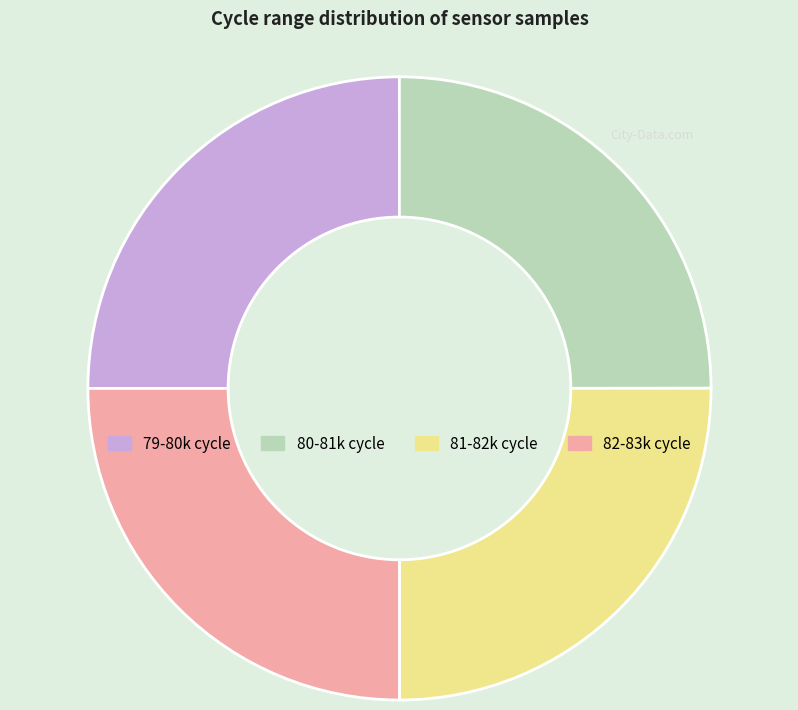

Does any single category account for the majority?

No